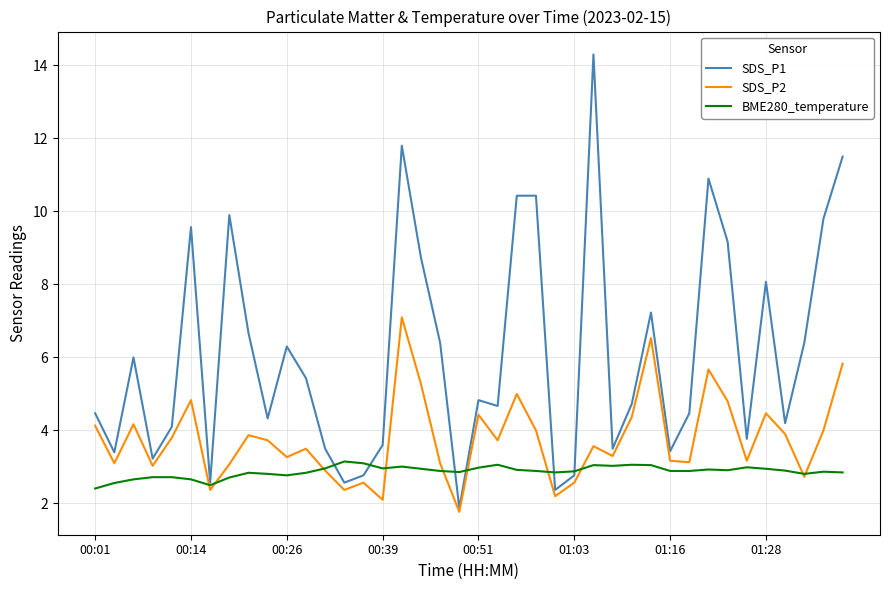

Which series has the largest total across all categories?

SDS_P1